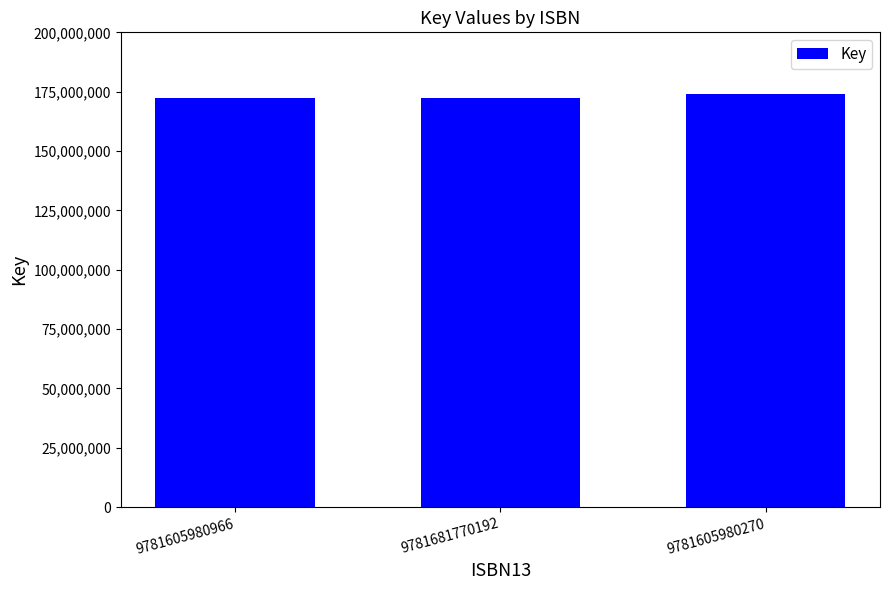

What is the value of the 1st bar from the left?

172146032